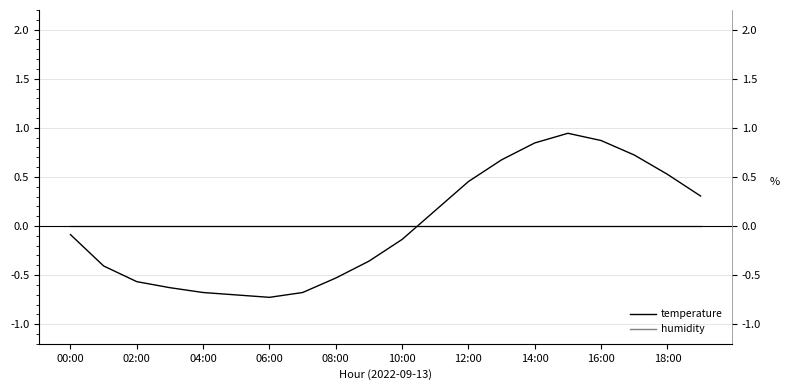

Is this an area chart (filled region under the line)?

No